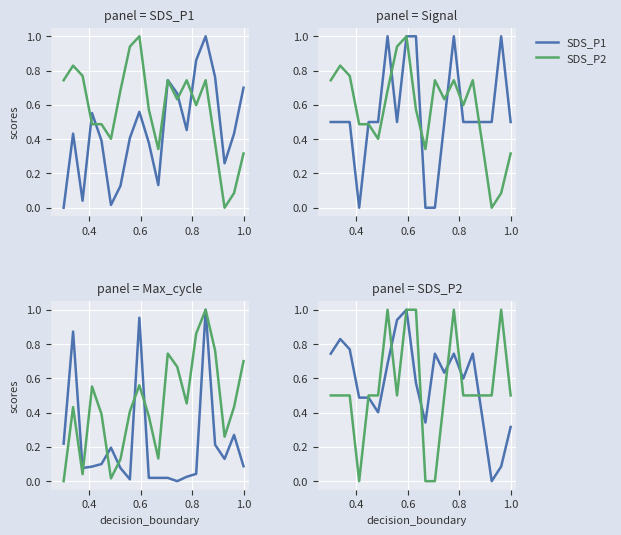

How many interior local valleys does the SDS_P1 series have?

5